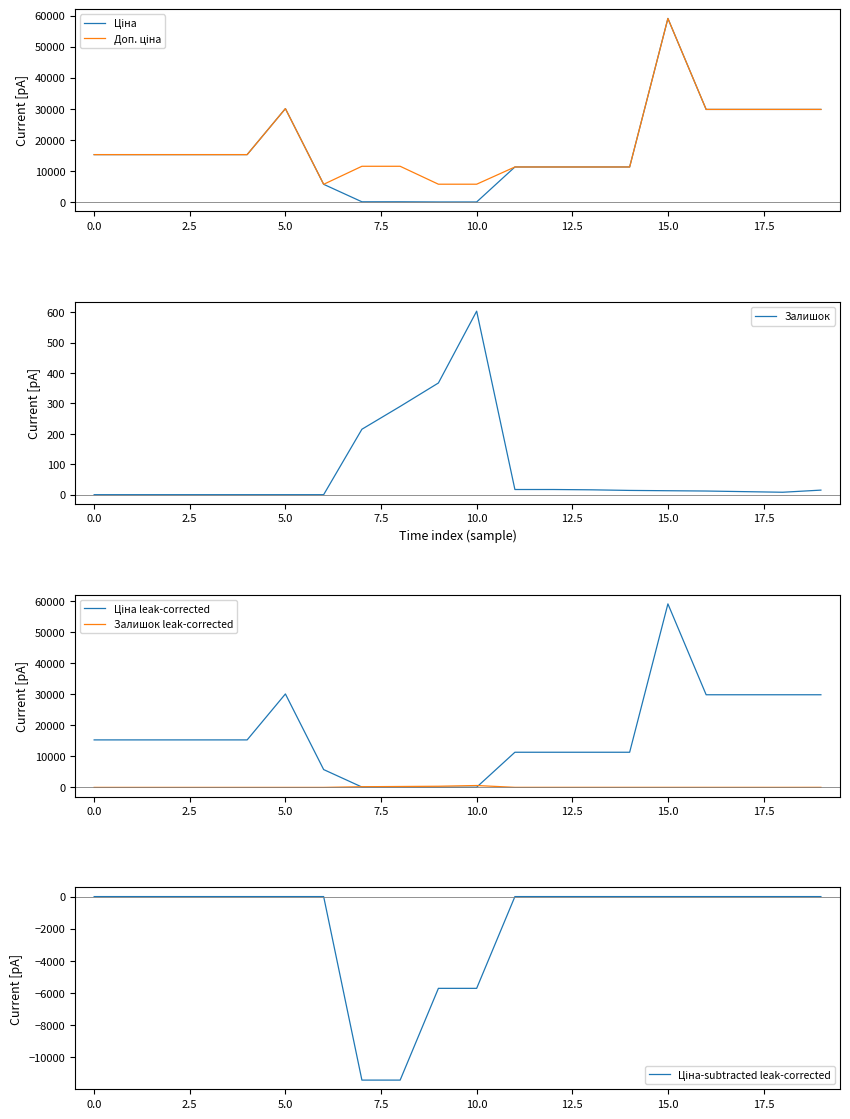

How many distinct data groups are displayed?

6